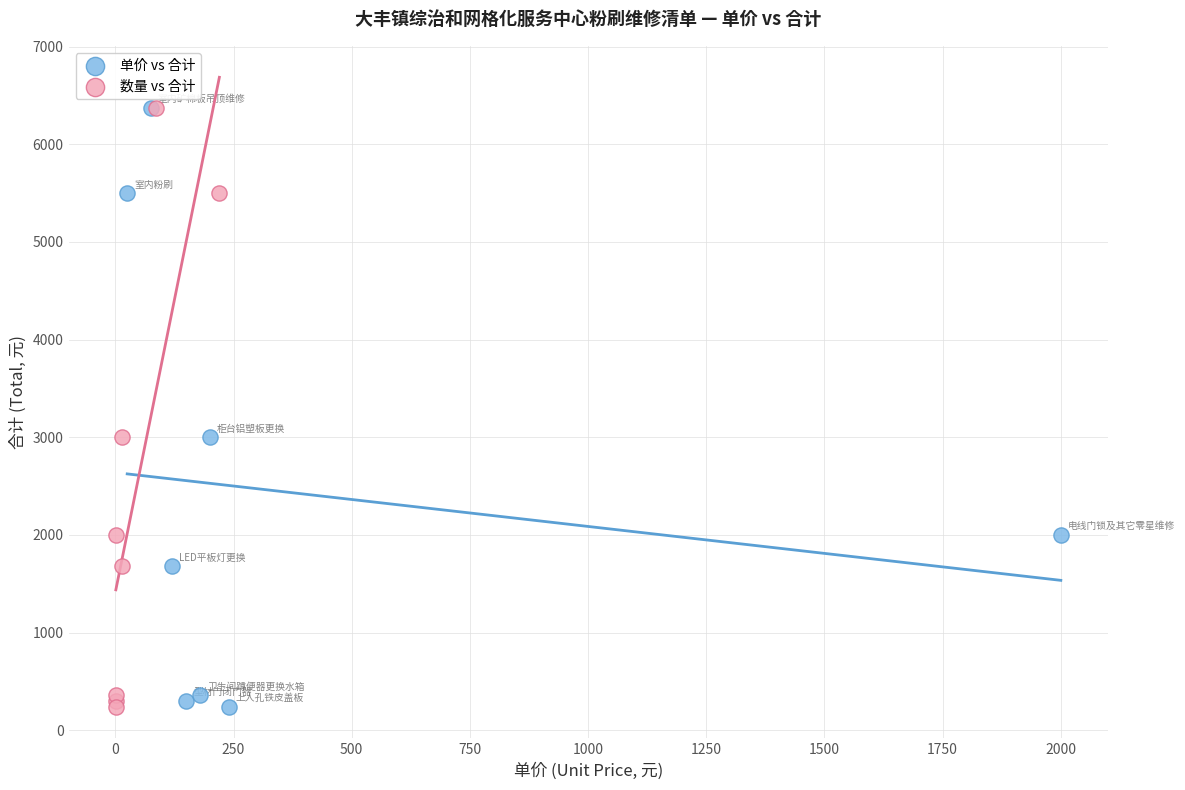

What are all the series names shown in the legend?

单价 vs 合计, 数量 vs 合计